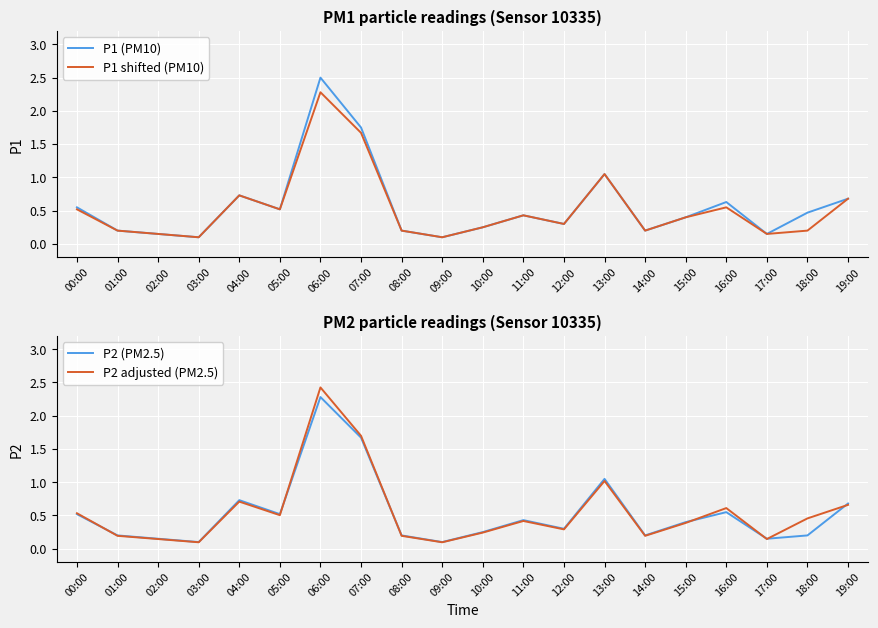

Read the P2 (PM2.5) value at 01:00.

0.2